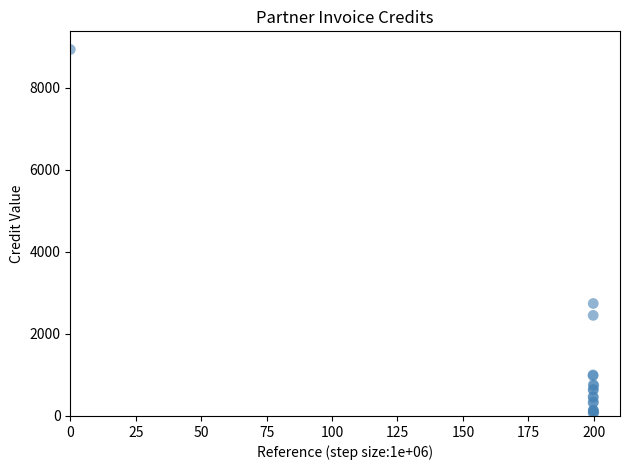

What Y value in the scatter plot is closest to 4502?

2742.4